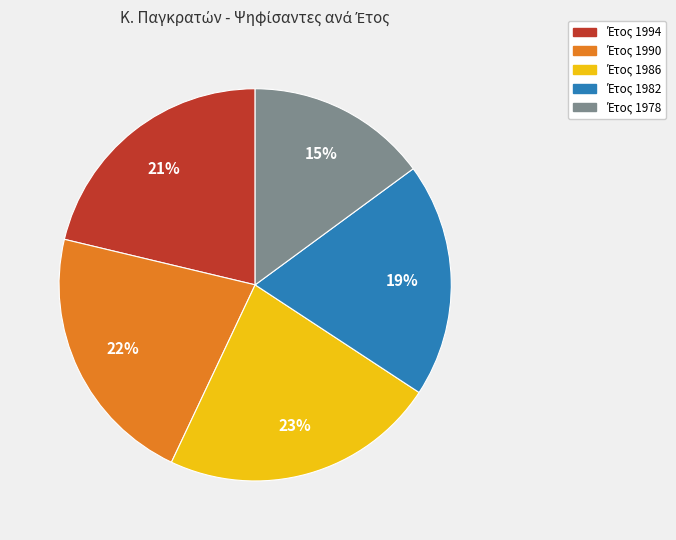

Count the number of slices in the pie.

5